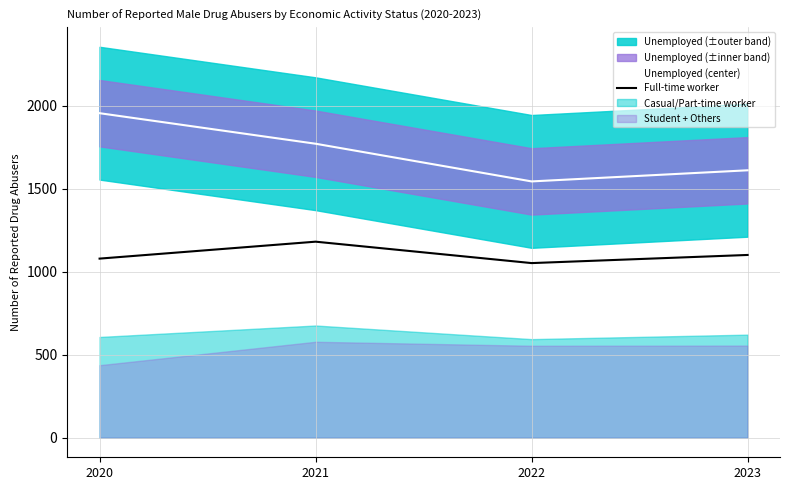

What is the difference between the highest and lowest values at 2021?

590